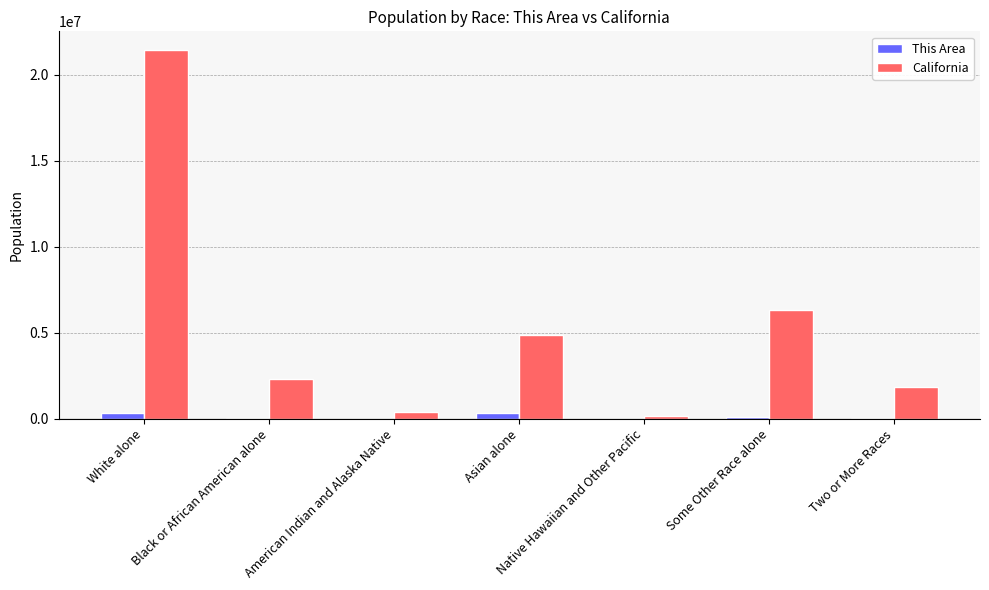

What is the sum of all This Area values?

893839